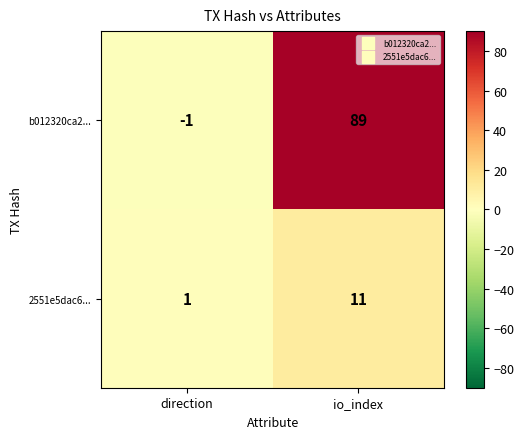

At which category does the chart reach its peak across all series?

io_index